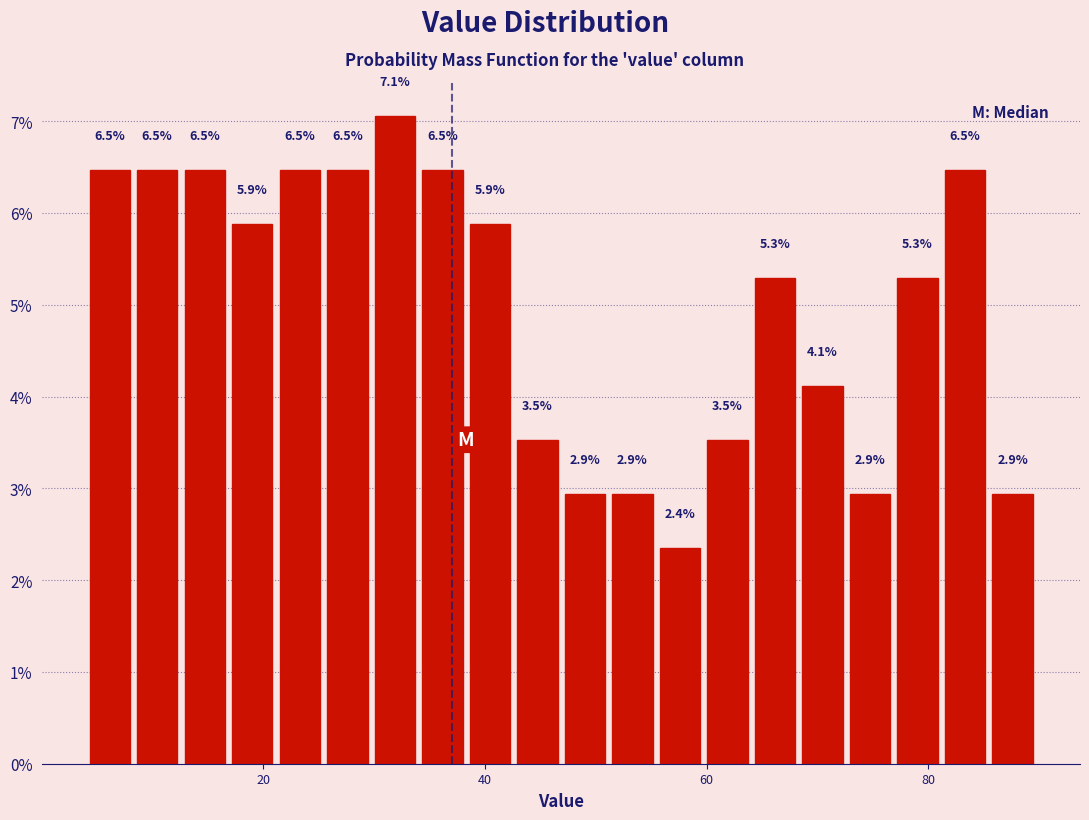

Read against the x-axis, roughly where is the centre of the tallest bar?

32